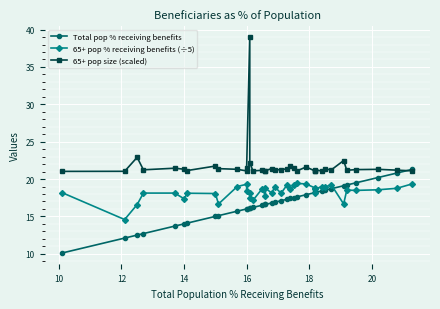

What value does the 65+ pop % receiving benefits (÷5) series have at 16?

18.1